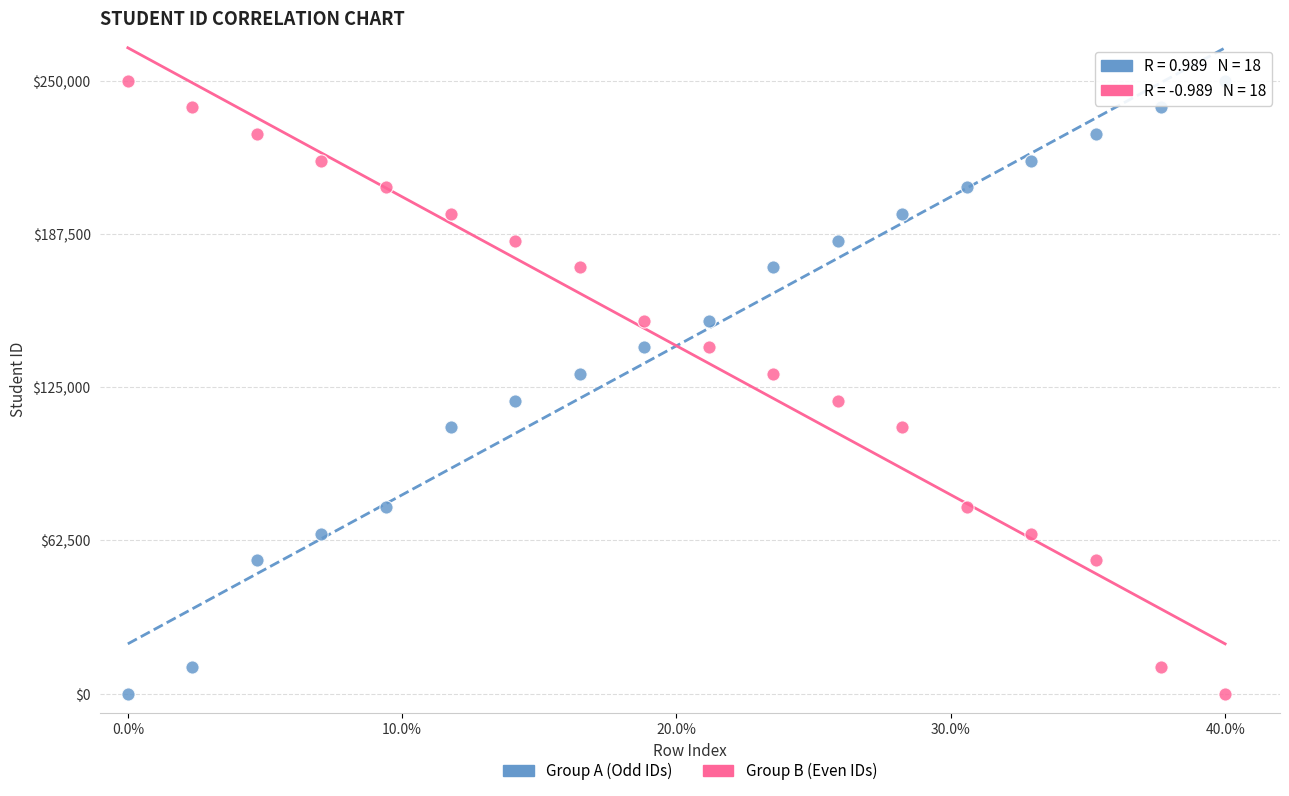

Across all data points, what is the range of X values (max minus min)?

40.0